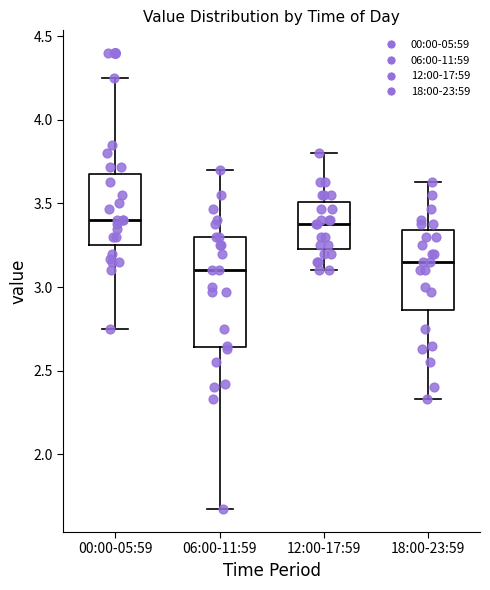

Comparing the boxes themselves (not the whiskers), which one is the tallest?

06:00-11:59